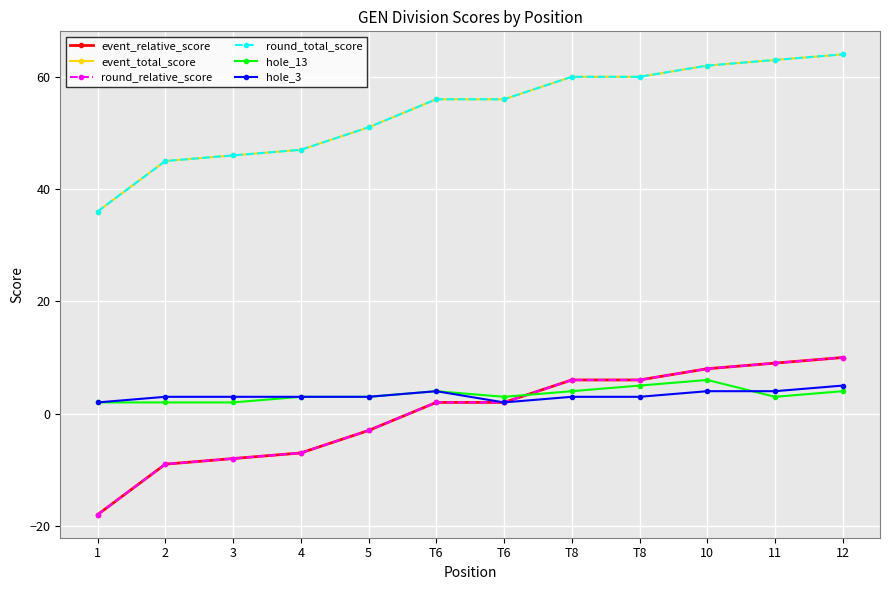

Does the chart have visible grid lines?

Yes